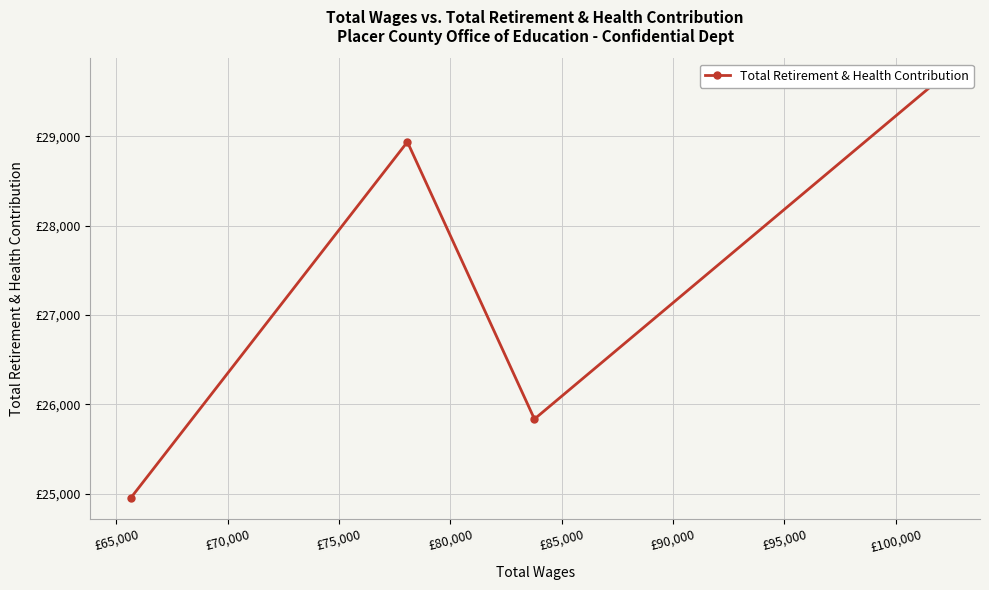

What is the average value?

27342